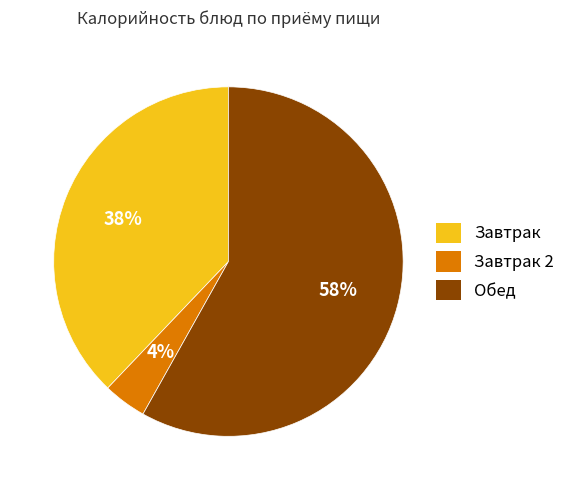

Does any single category account for the majority?

Yes